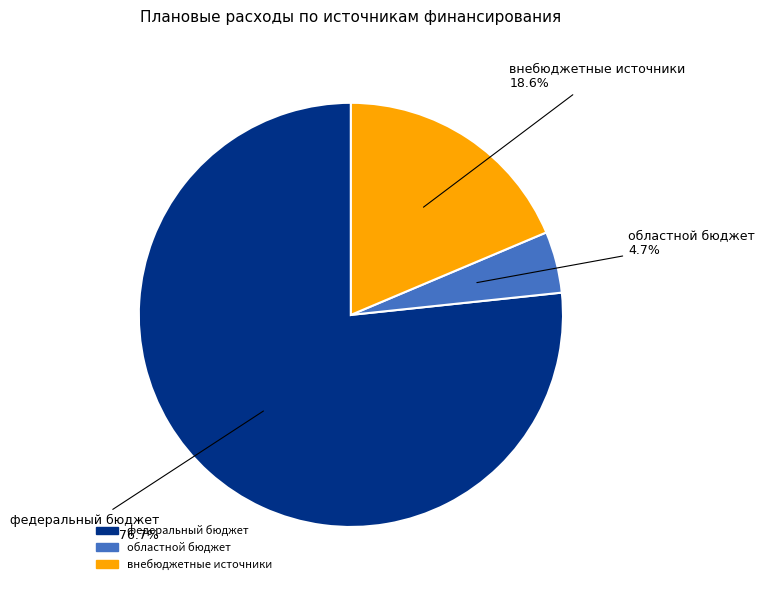

Does any single category account for the majority?

Yes